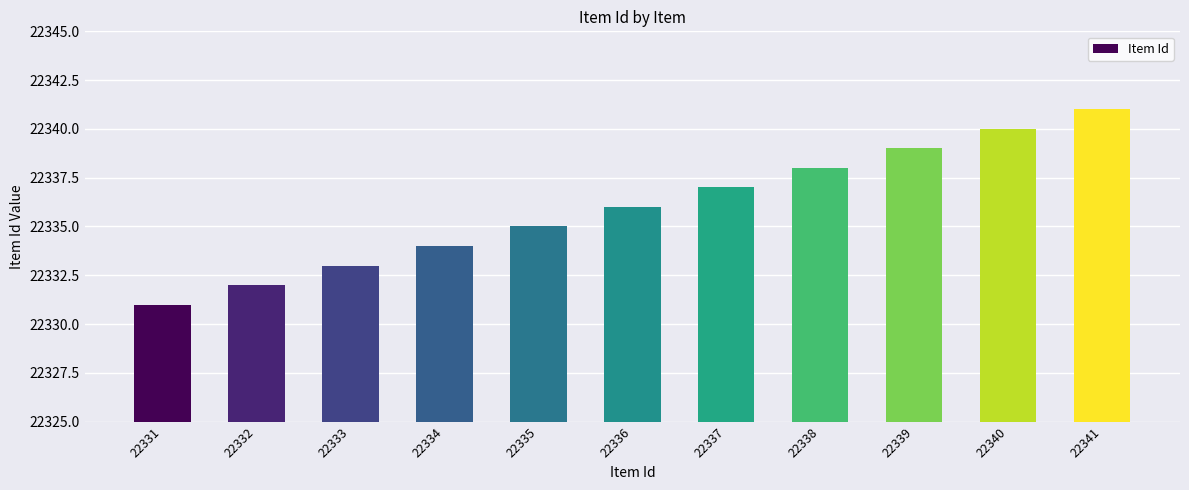

What is the smallest value displayed?

22331